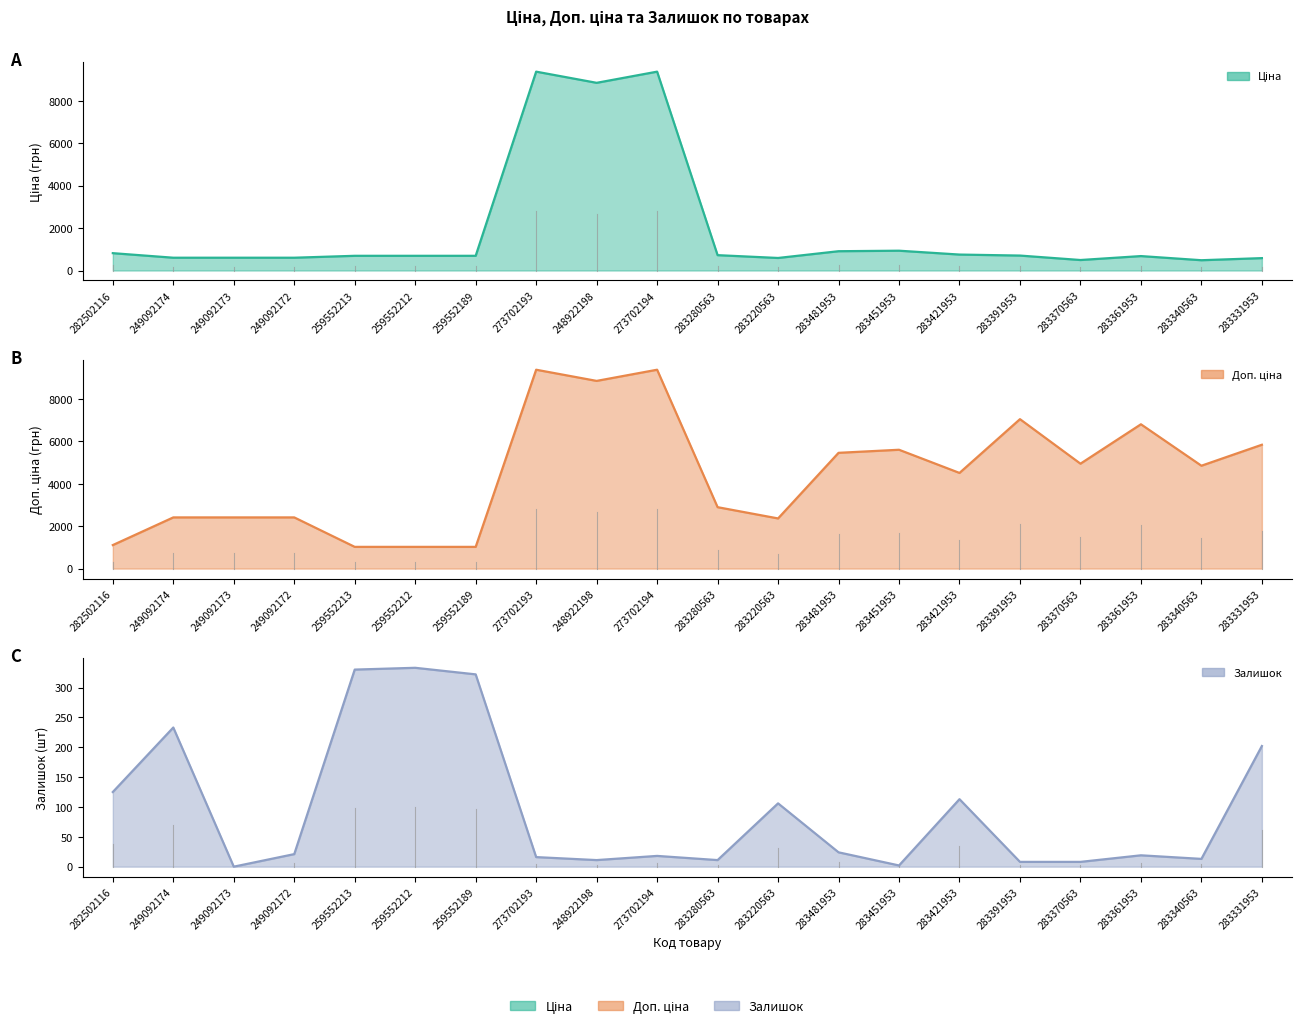

Which series has the largest total across all categories?

Доп. ціна